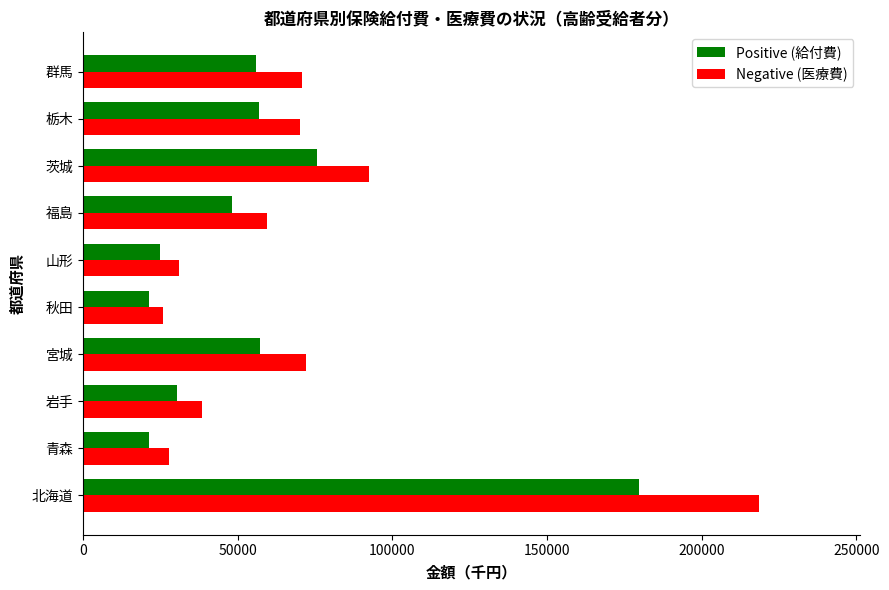

Which series has the largest total across all categories?

Negative (医療費)